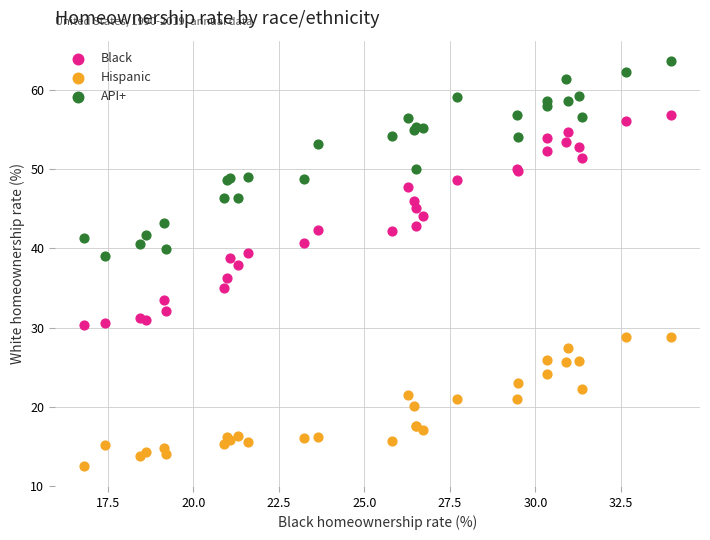

Which series contains the lowest Y value?

Hispanic